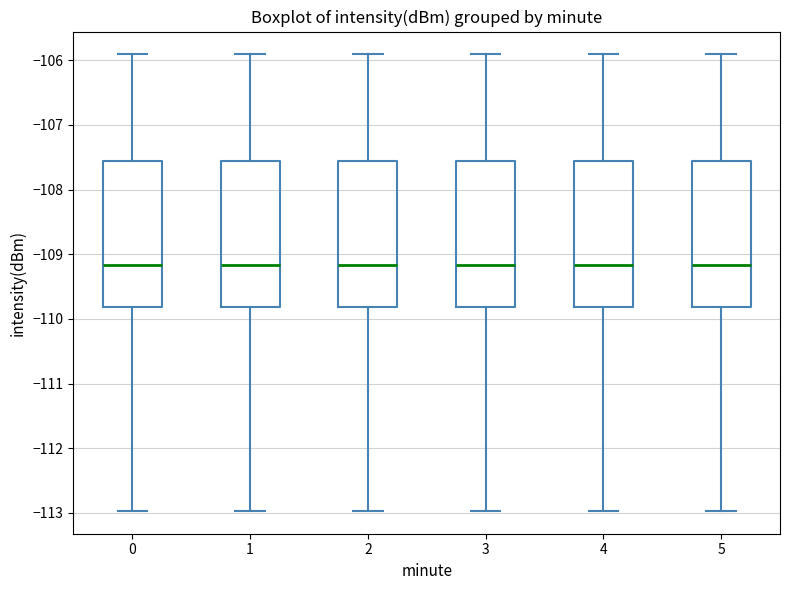

Reading left to right, transcribe this box plot: for each box, give where its median line is, the range the box spans, and where its two whiskers end, as read against the y-axis. The values are not printed on the chart, so give them approximately, as read against the axis.

0: median -109.2, box -109.8 to -107.6, whiskers -113.0 to -105.9
1: median -109.2, box -109.8 to -107.6, whiskers -113.0 to -105.9
2: median -109.2, box -109.8 to -107.6, whiskers -113.0 to -105.9
3: median -109.2, box -109.8 to -107.6, whiskers -113.0 to -105.9
4: median -109.2, box -109.8 to -107.6, whiskers -113.0 to -105.9
5: median -109.2, box -109.8 to -107.6, whiskers -113.0 to -105.9